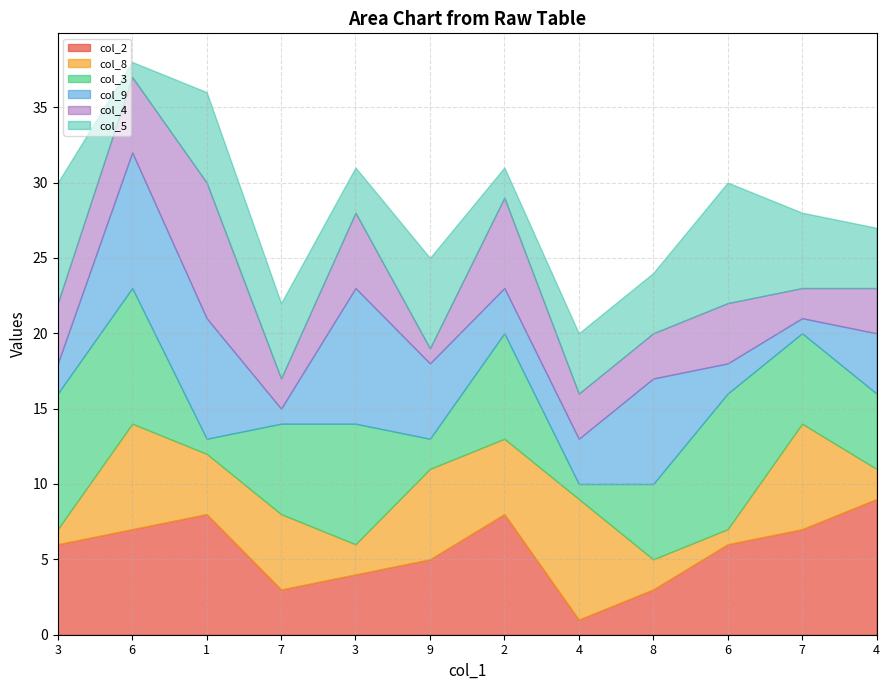

What is the difference between the maximum and second lowest values in the col_9 series?

8